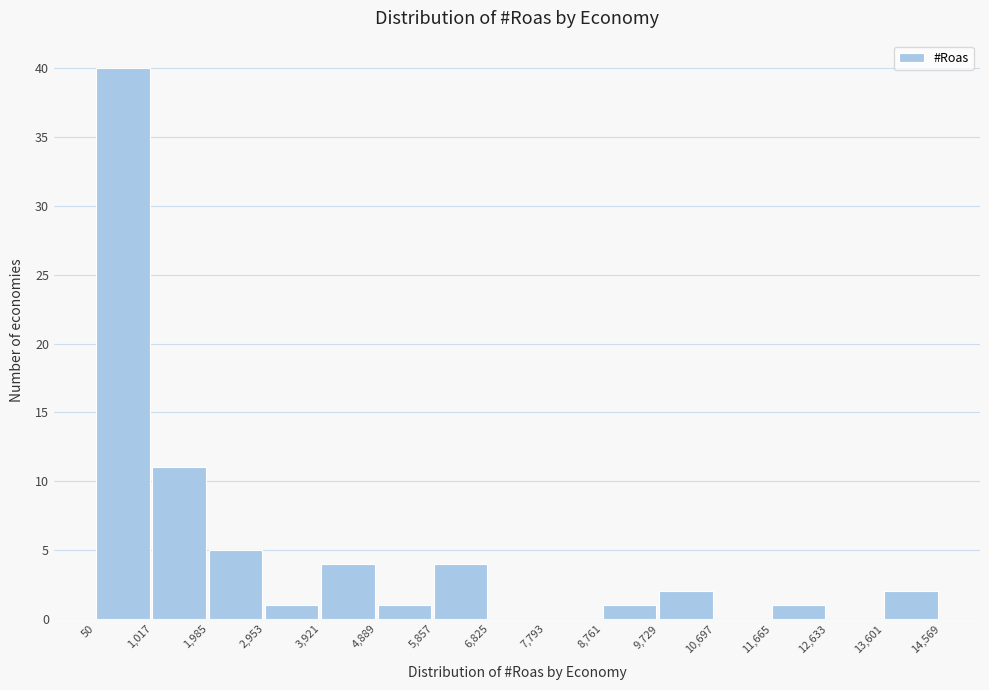

How tall is the bar that spans 13,601 to 14,569 on the x-axis? The values are not printed on the chart, so give them approximately, as read against the axis.

2